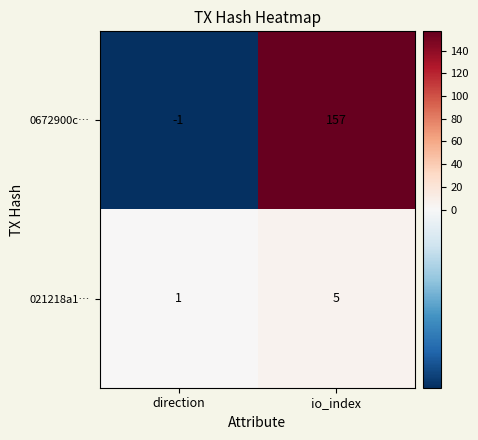

Is it true that 0672900c… equals 157 at io_index?

True